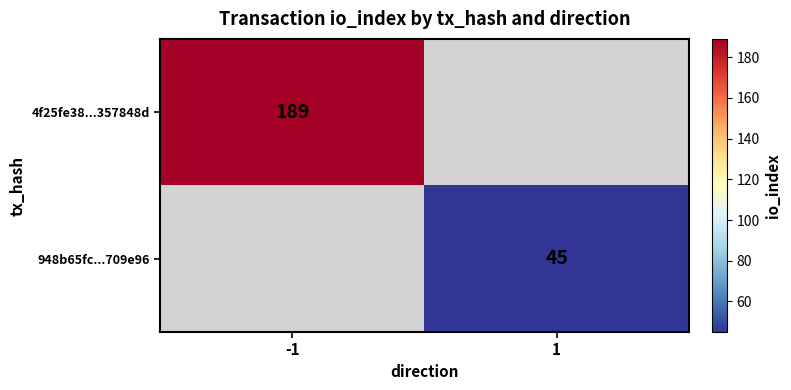

True or false: 948b65fc...709e96 has a value of 26 at 1.

False